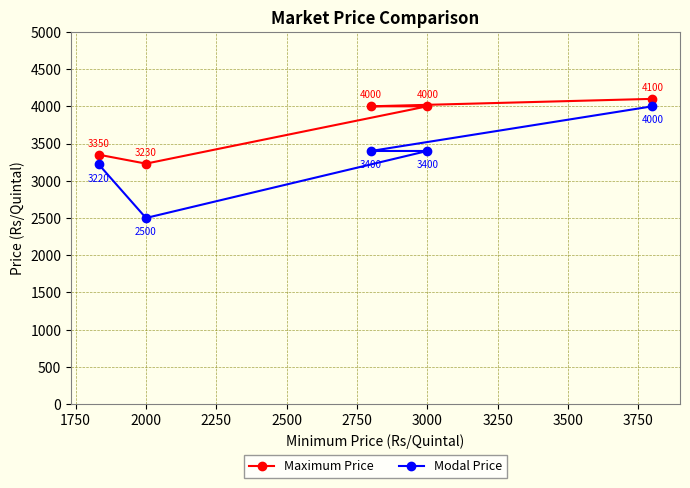

At which label does Maximum Price reach its minimum?

2000